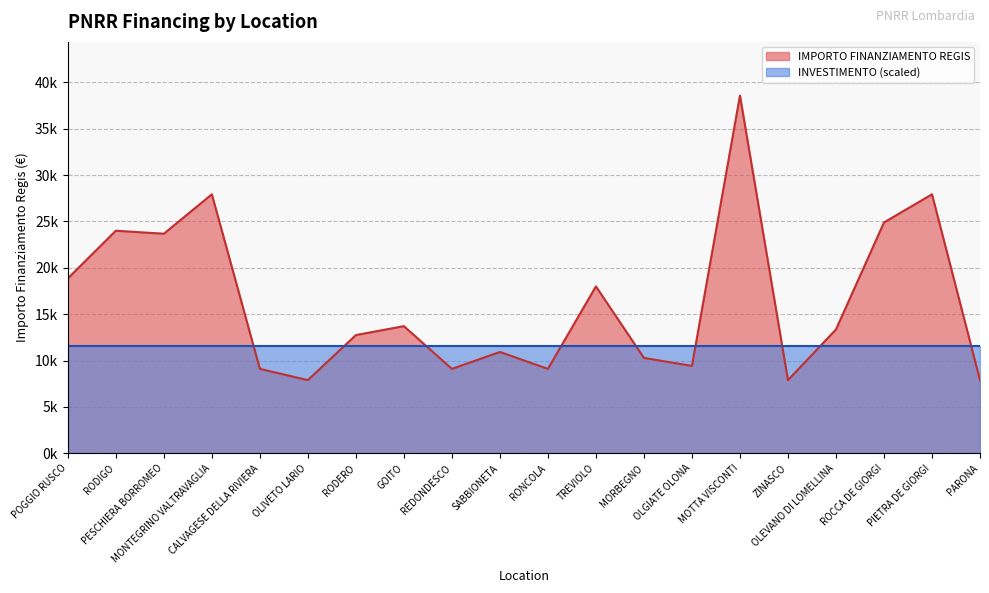

What is the average value?

16263